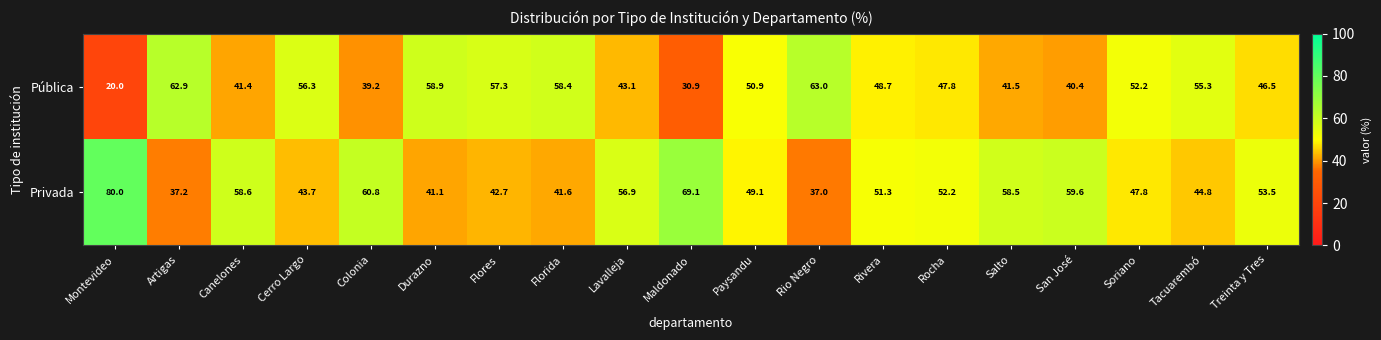

What is the spread (max minus min) of values at Montevideo?

60.0